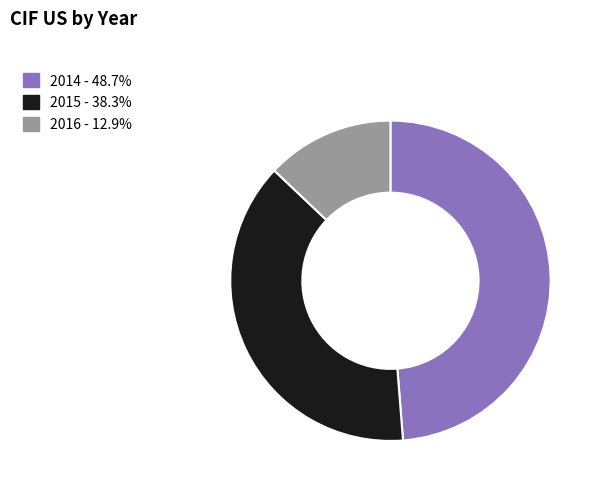

Is there a majority slice in this chart?

No